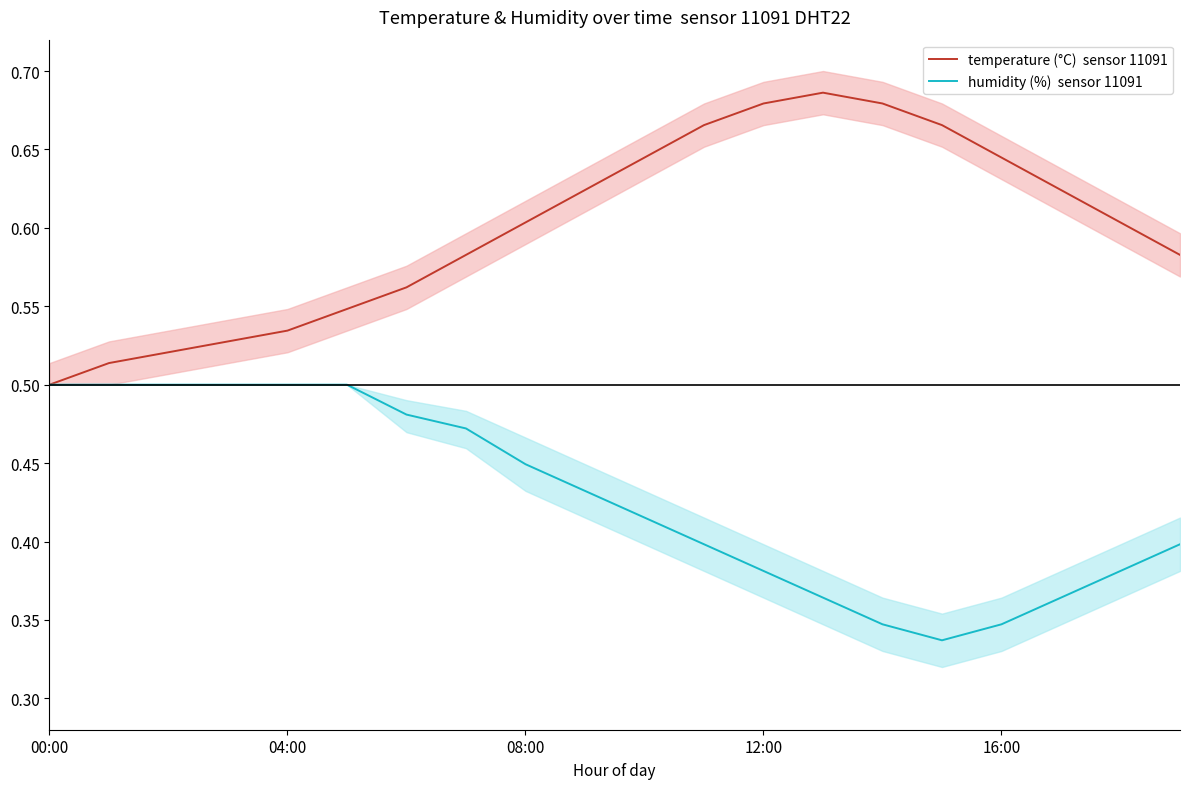

True or false: humidity (%)  sensor 11091 and temperature (°C)  sensor 11091 cross at least once.

False